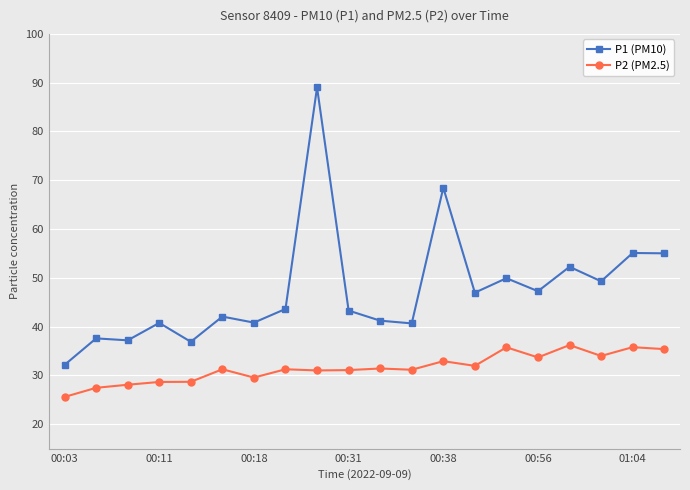

What is the value of the P1 (PM10) point at the 12th from the left?

40.7